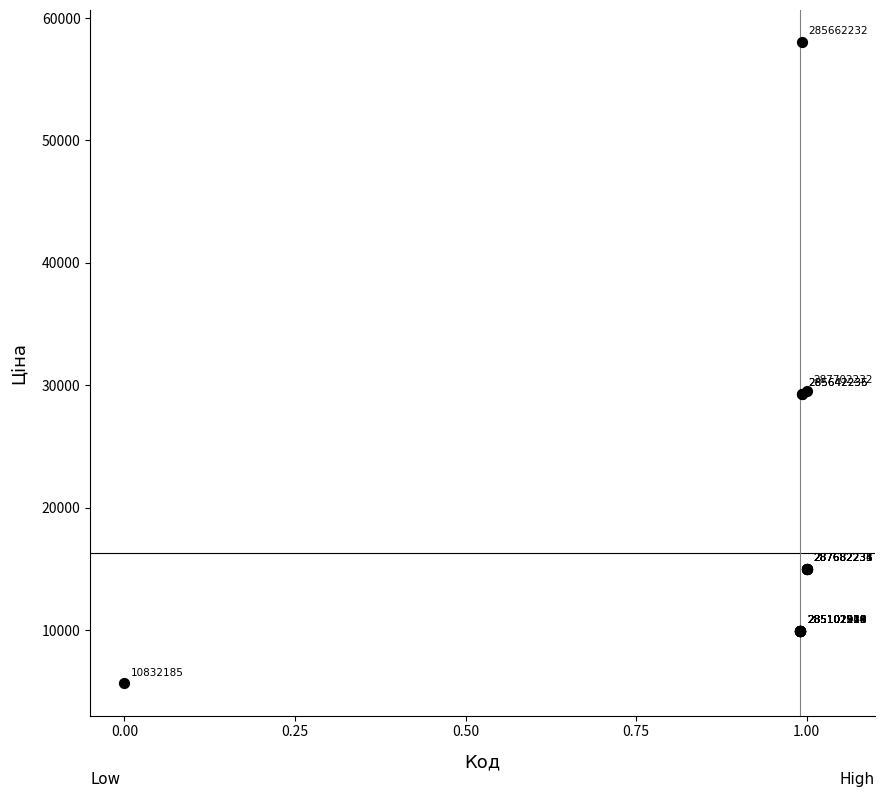

What Y value in the scatter plot is closest to 31836?

29548.9